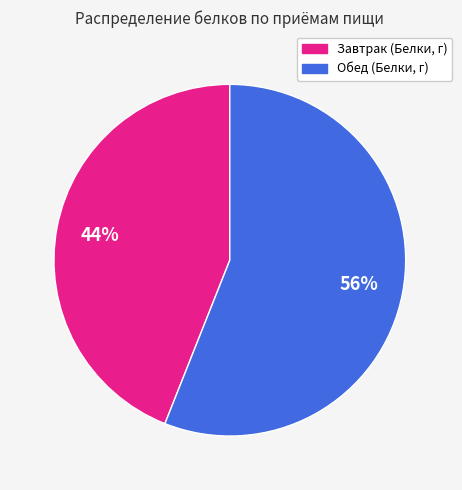

Is Обед (Белки, г) the majority of the pie?

Yes